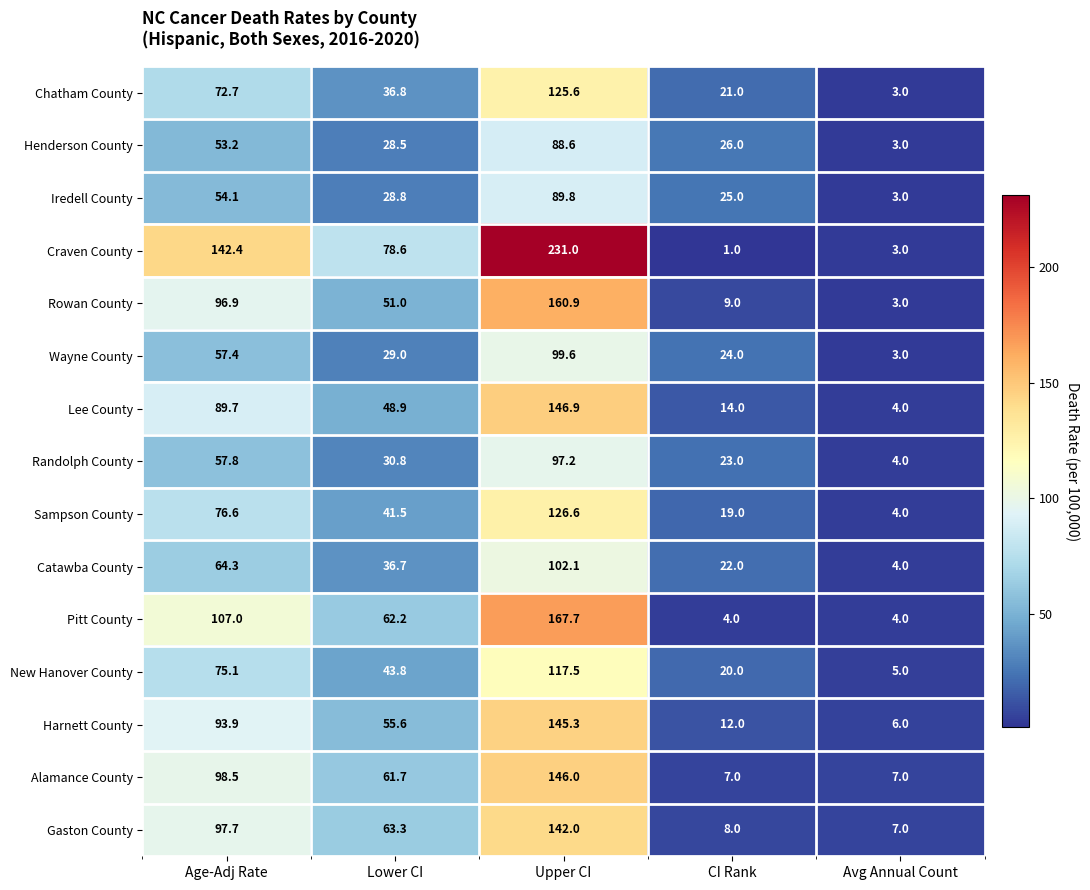

What is the total value across all series at Avg Annual Count?

63.0